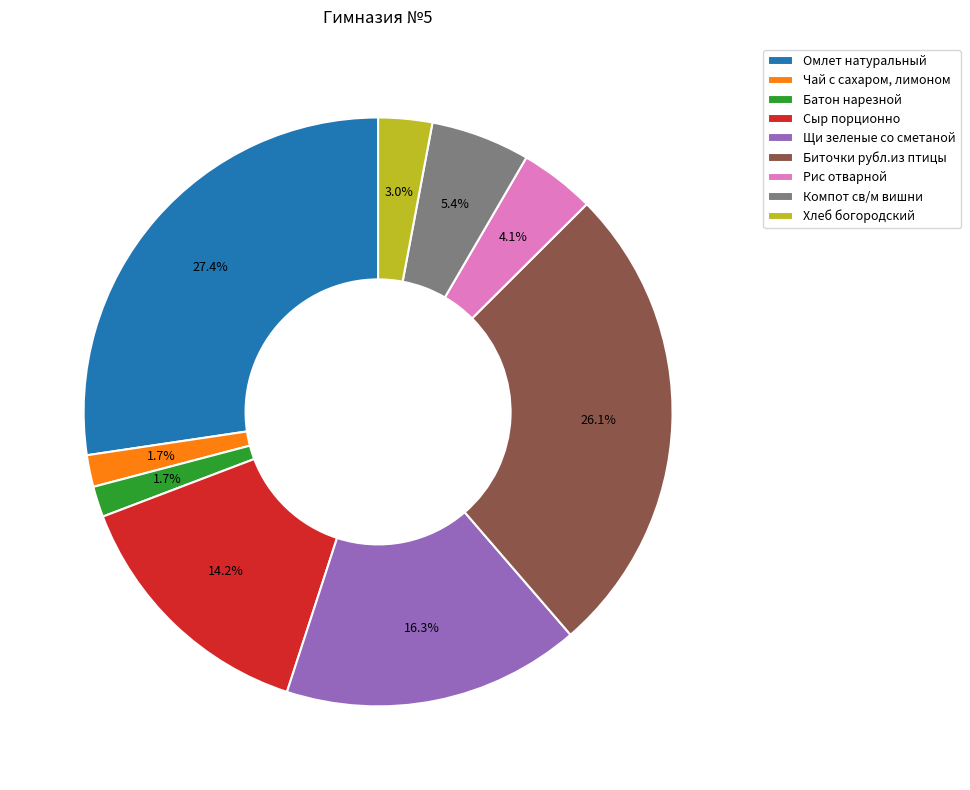

How many slices are in this pie chart?

9